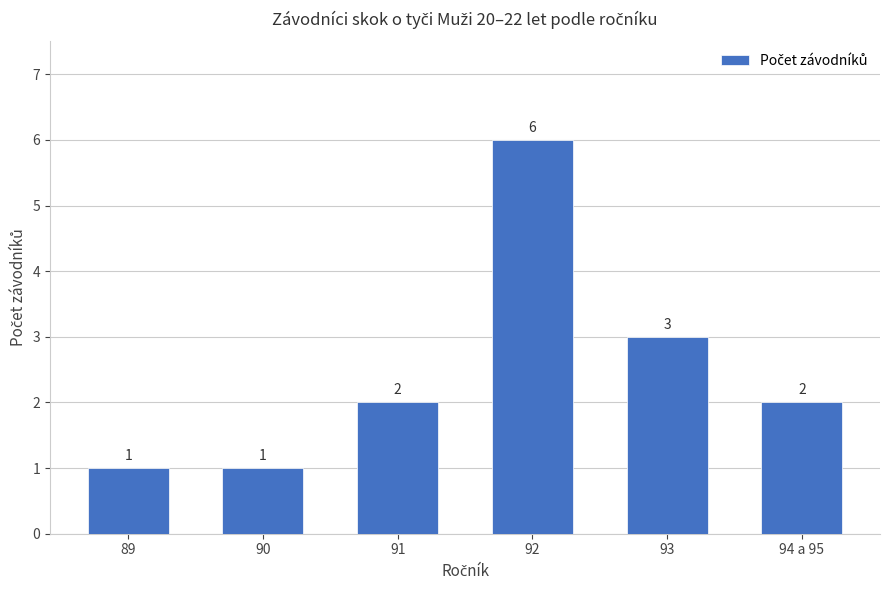

Is it true that the value at 93 is 3?

True